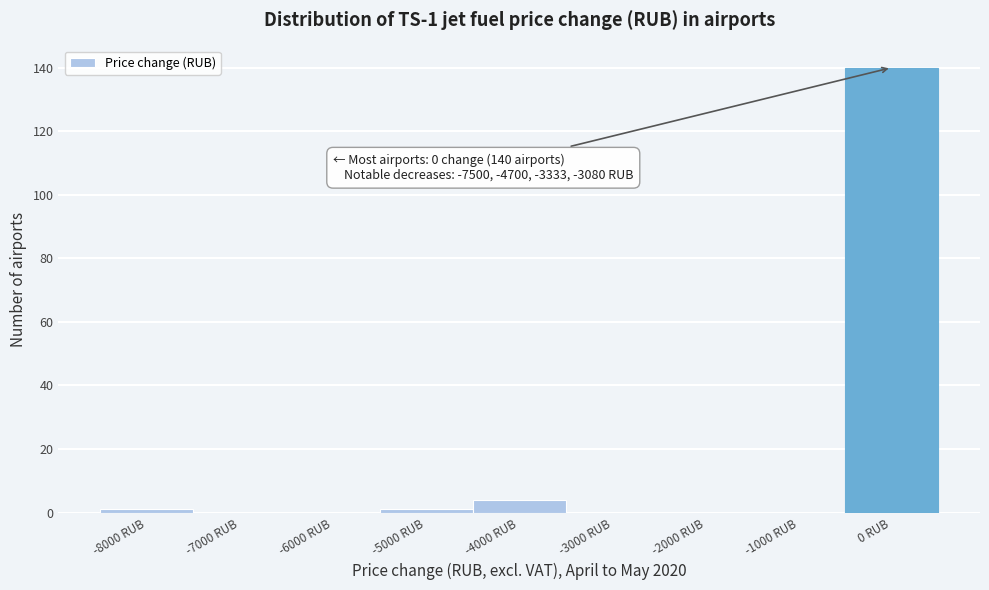

Reading left to right, what are all the values shown in this chart?

-8000 RUB=1	-7000 RUB=0	-6000 RUB=0	-5000 RUB=1	-4000 RUB=4	-3000 RUB=0	-2000 RUB=0	-1000 RUB=0	0 RUB=140